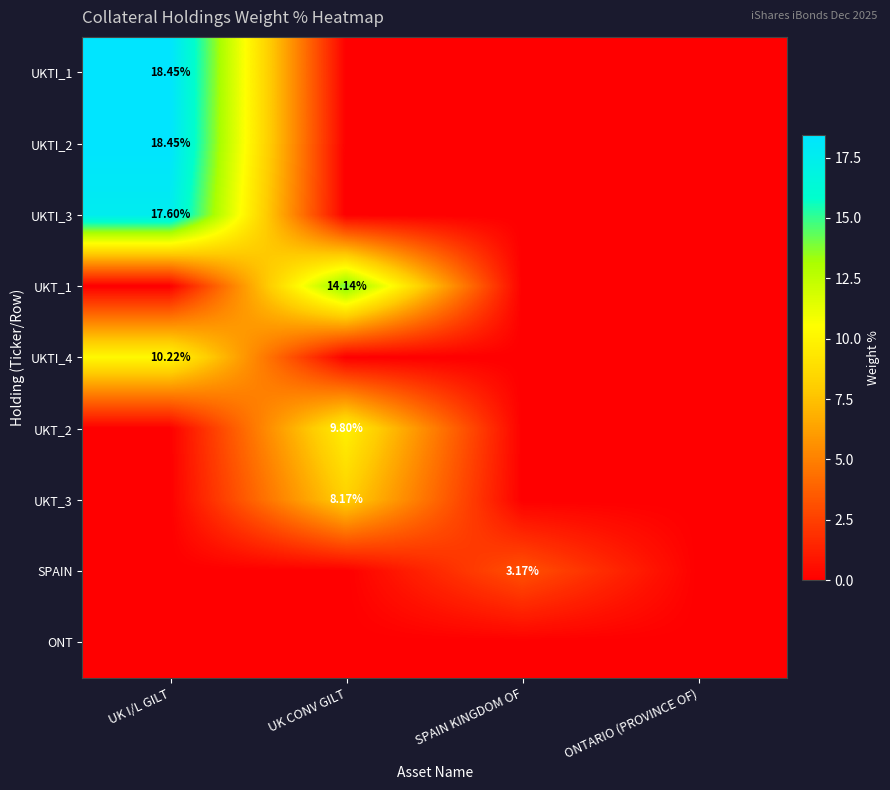

The SPAIN series shows 0.0 at UK I/L GILT. True or false?

True